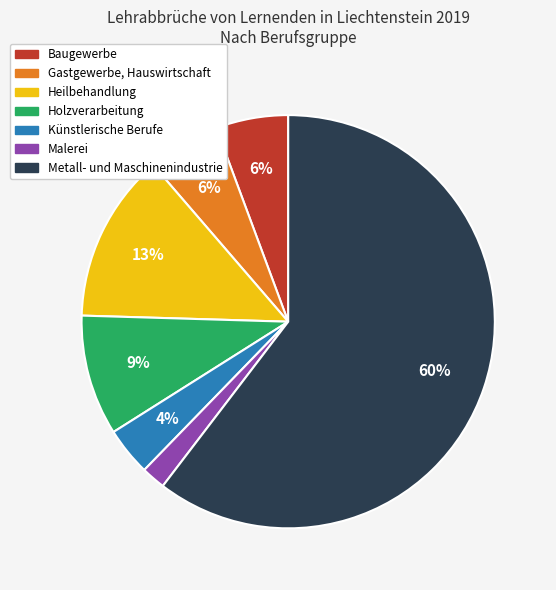

Which slice is the smallest?

Malerei